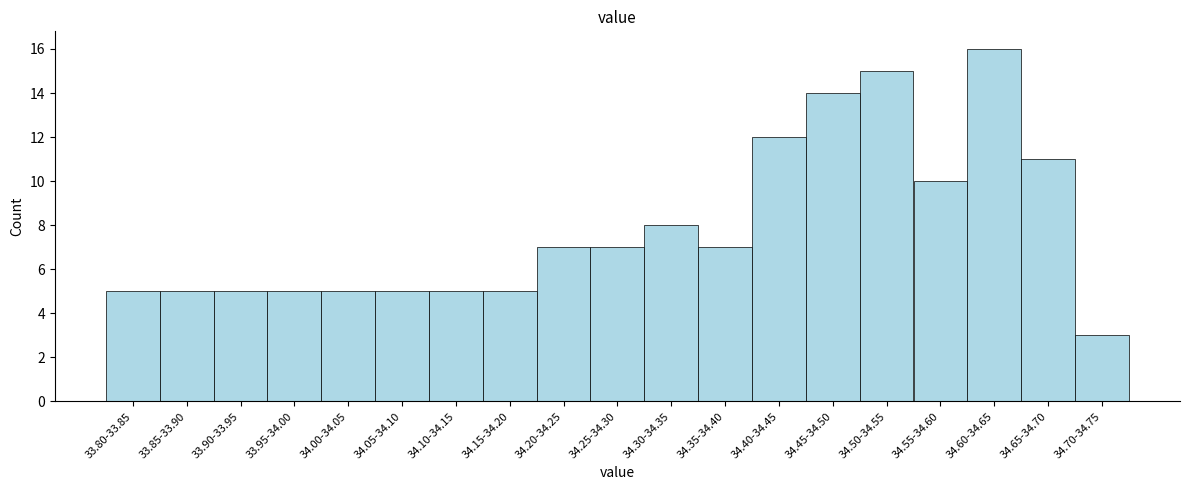

Reading left to right, what are all the values shown in this chart?

5	5	5	5	5	5	5	5	7	7	8	7	12	14	15	10	16	11	3